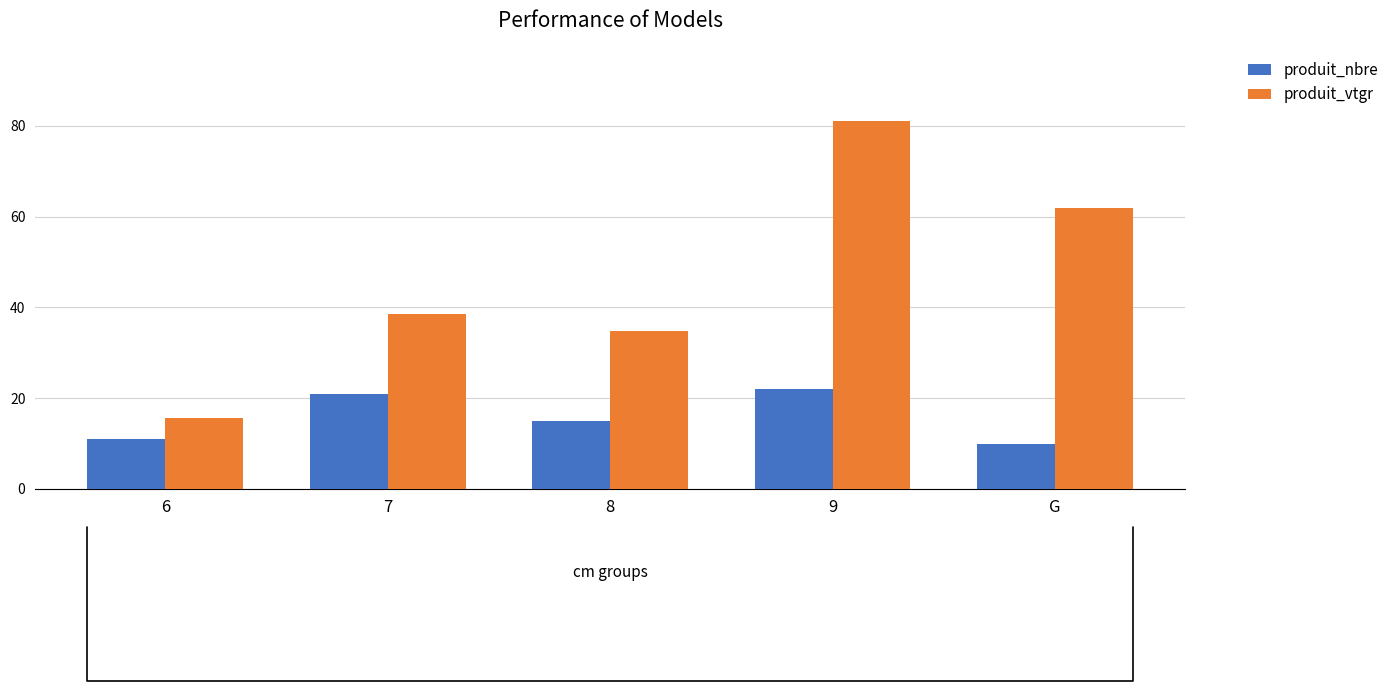

Between 6 and G, which series saw the biggest shift?

produit_vtgr